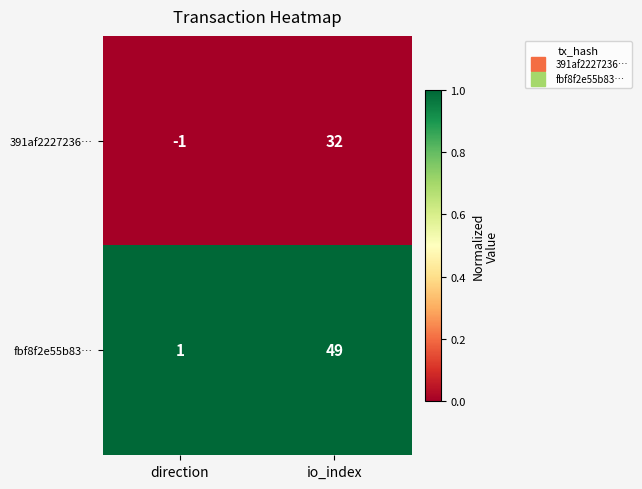

The fbf8f2e55b83… series shows 49 at io_index. True or false?

True